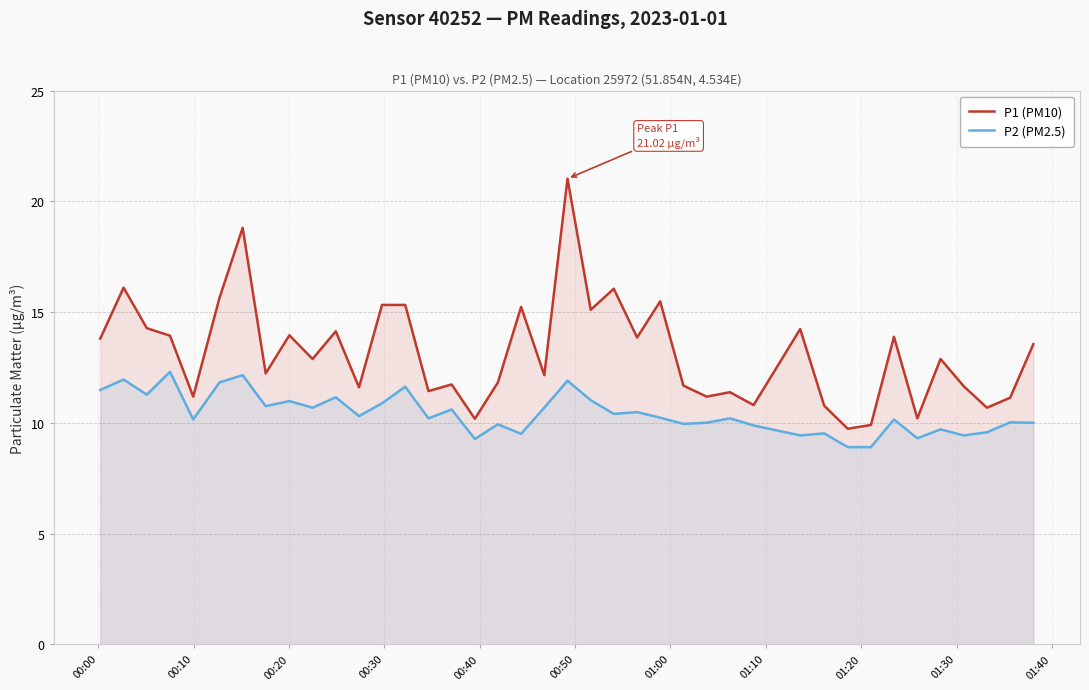

Which series has the widest spread of values?

P1 (PM10)